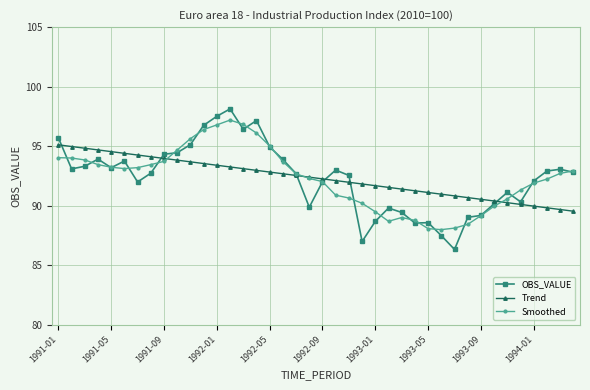

What is the value of the Trend point at the 31st from the left?

90.8